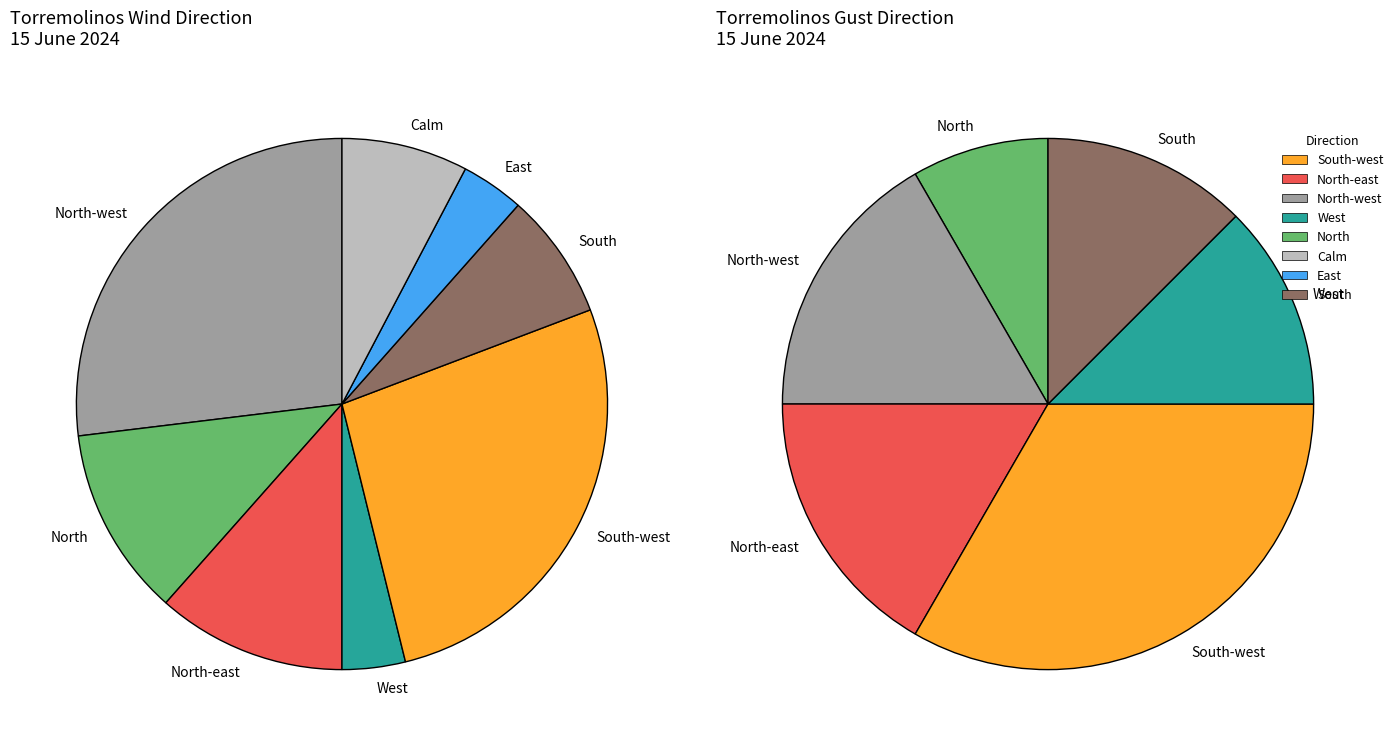

Which has a higher value, South-west or West?

South-west